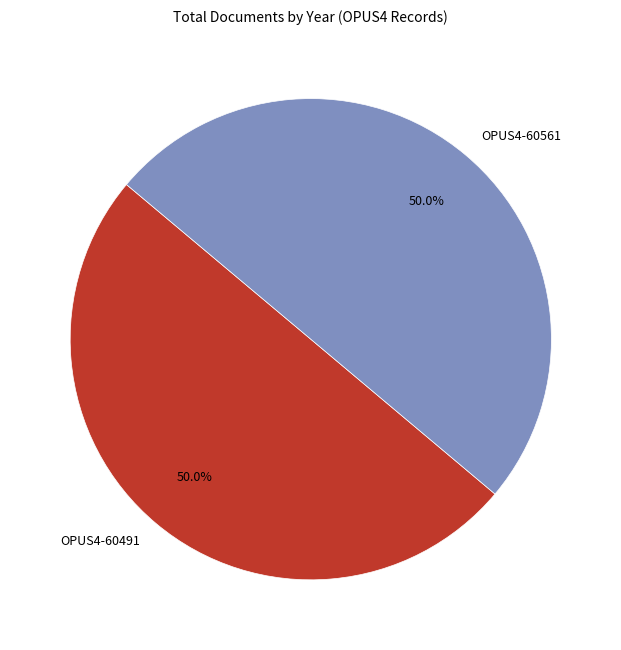

What is the ratio of the value at OPUS4-60561 to the value at OPUS4-60491?

1.0